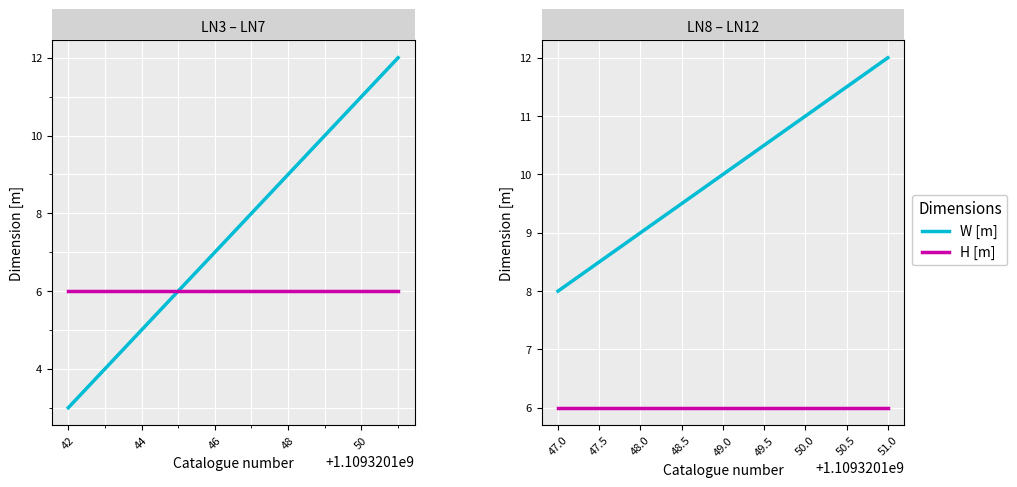

How many lines are shown in the chart?

2